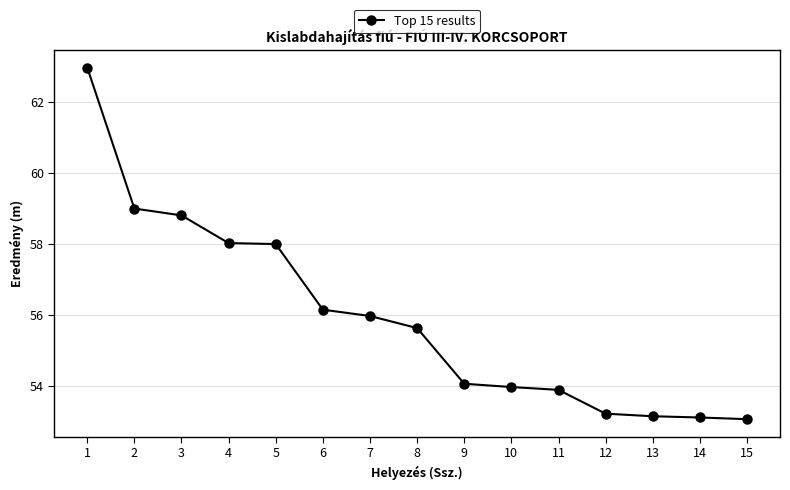

What is the value of the 12th point from the left?

53.2